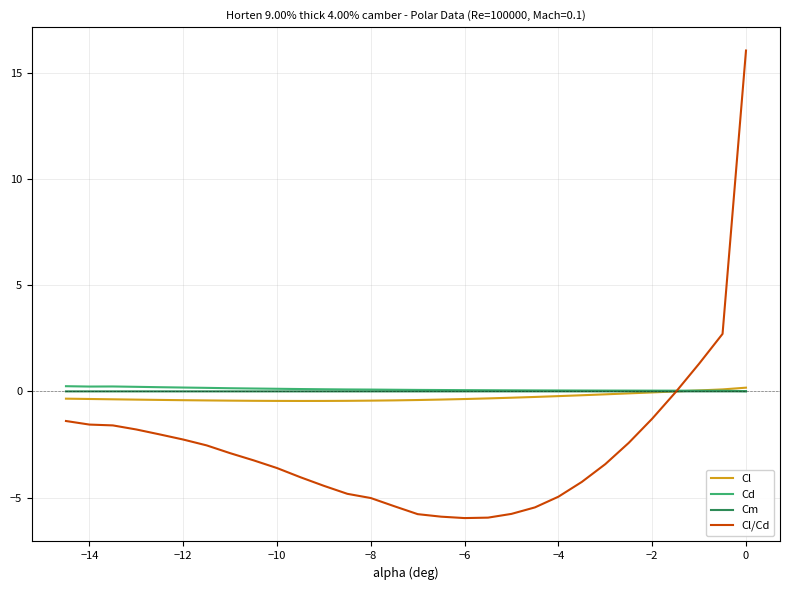

Which series has the largest range (max minus min)?

Cl/Cd